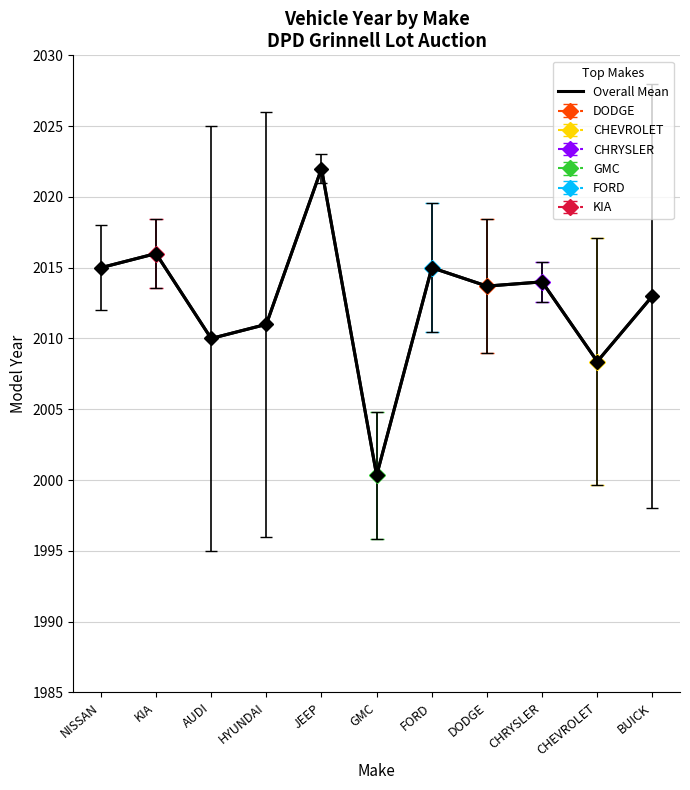

What is the value of the 6th point from the left?

2000.3